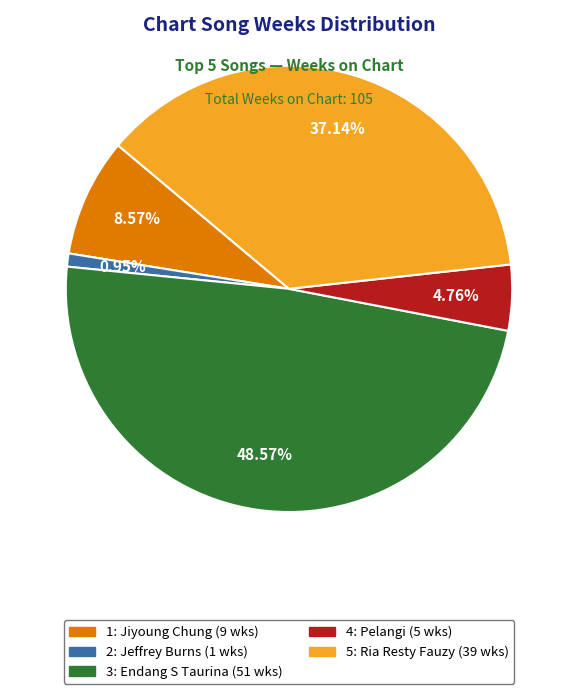

To the nearest percent, what is the combined percentage of 4: Pelangi and 3: Endang S Taurina?

53%